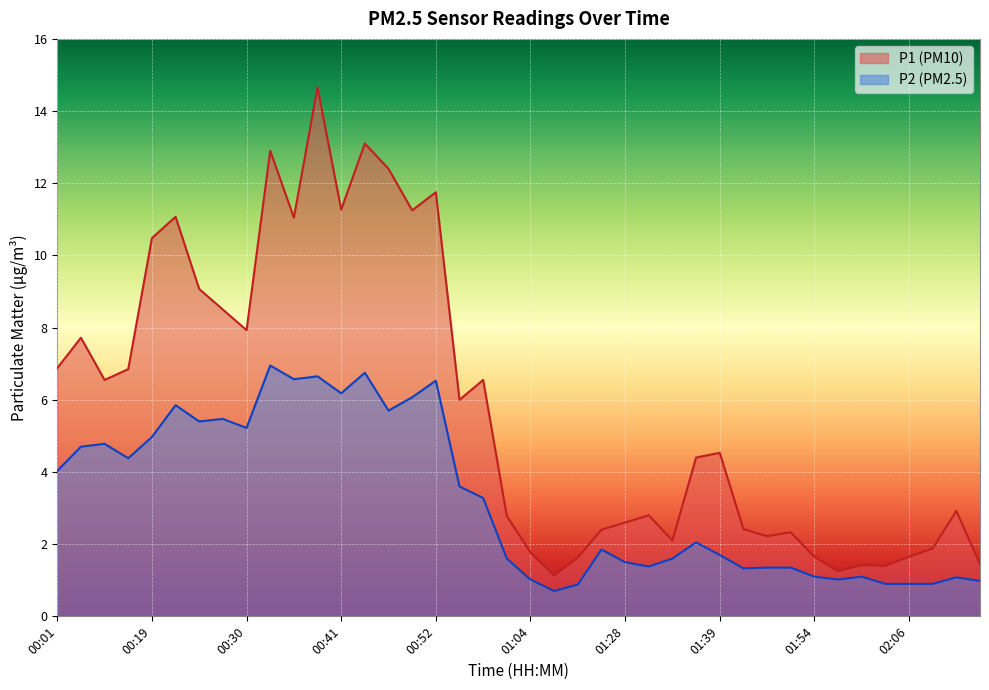

List the series in order of their overall mean, highest first.

P1 (PM10), P2 (PM2.5)